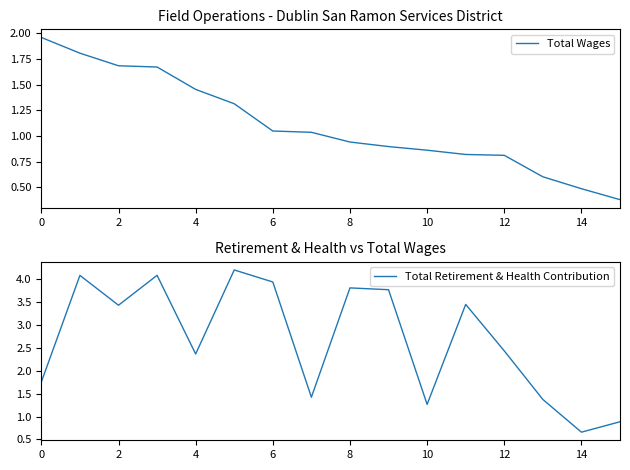

Reading left to right, what are all the values shown in this chart?

Total Wages: 2.0	1.8	1.7	1.7	1.5	1.3	1.0	1.0	0.9	0.9	0.9	0.8	0.8	0.6	0.5	0.4
Total Retirement & Health Contribution: 1.8	4.1	3.4	4.1	2.4	4.2	3.9	1.4	3.8	3.8	1.3	3.4	2.4	1.4	0.7	0.9